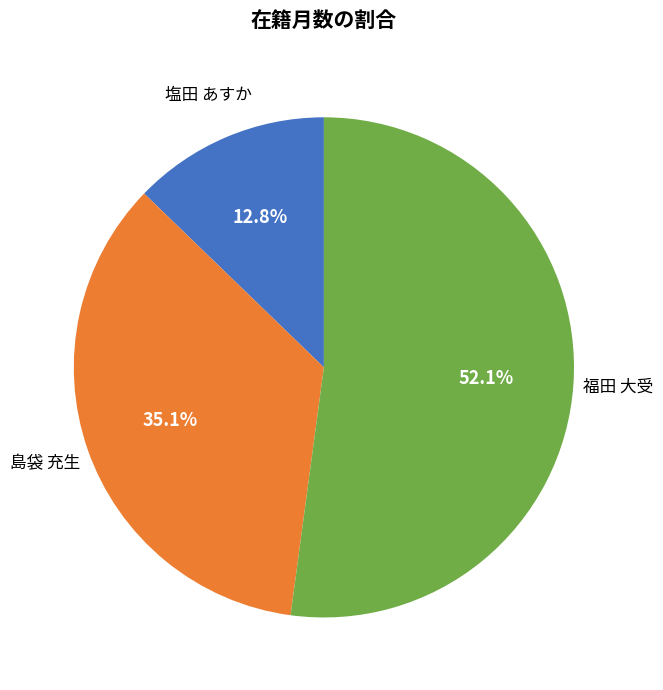

Is there any slice that represents more than half of the pie?

Yes